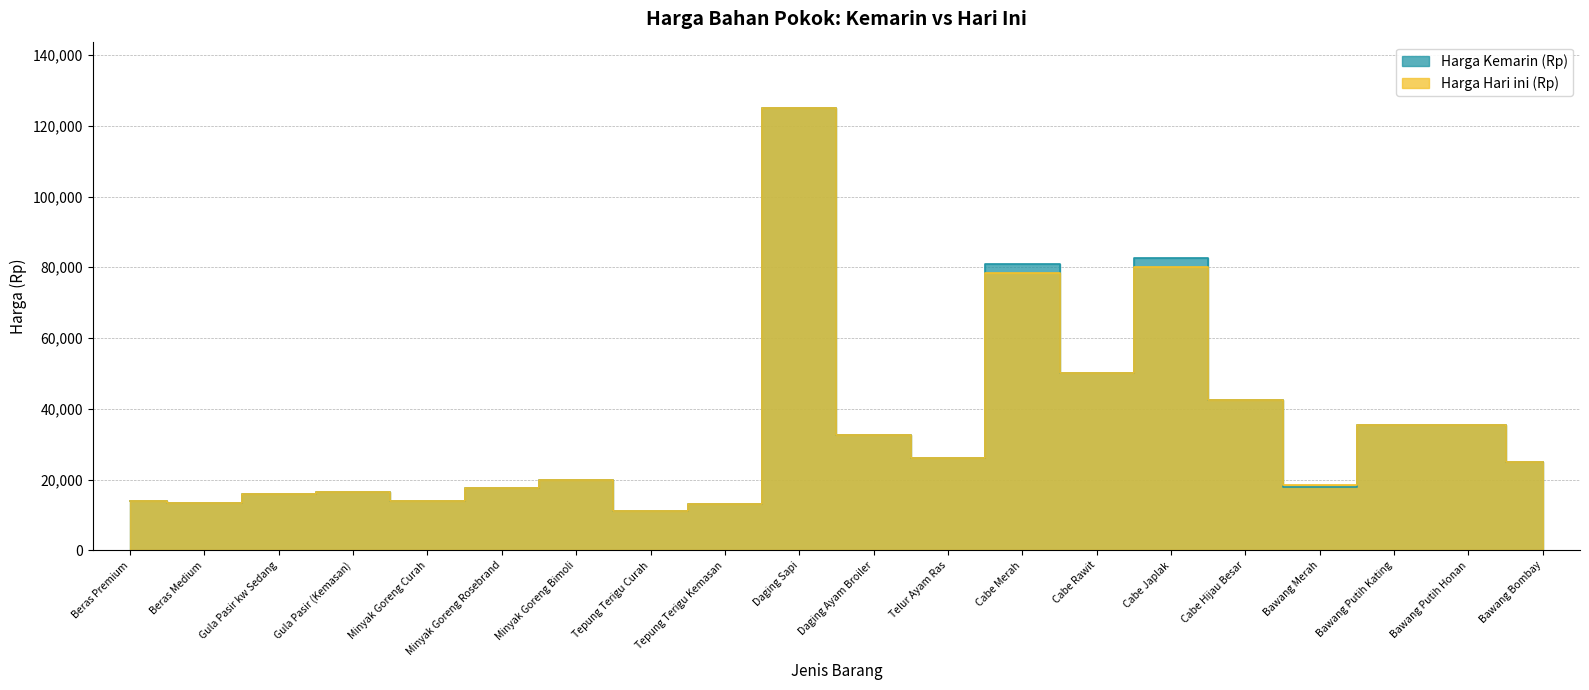

What is the difference between the maximum and second lowest values in the Harga Kemarin (Rp) series?

112000